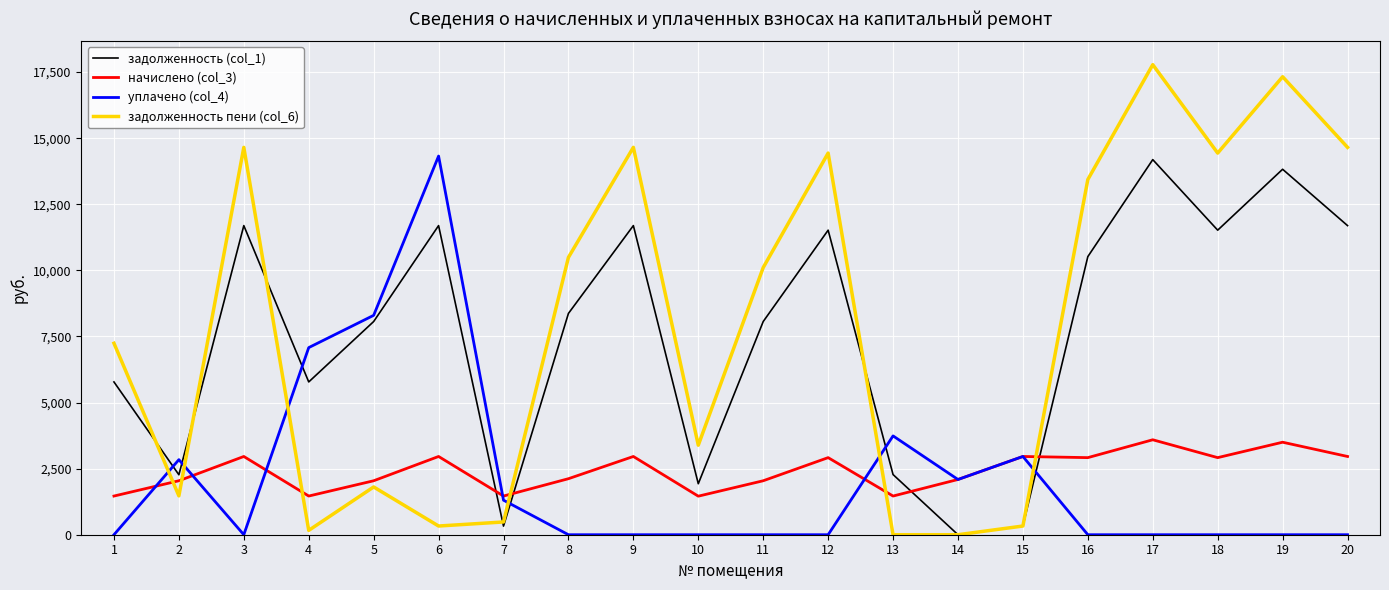

What is the highest value of the начислено (col_3) series?

3591.5